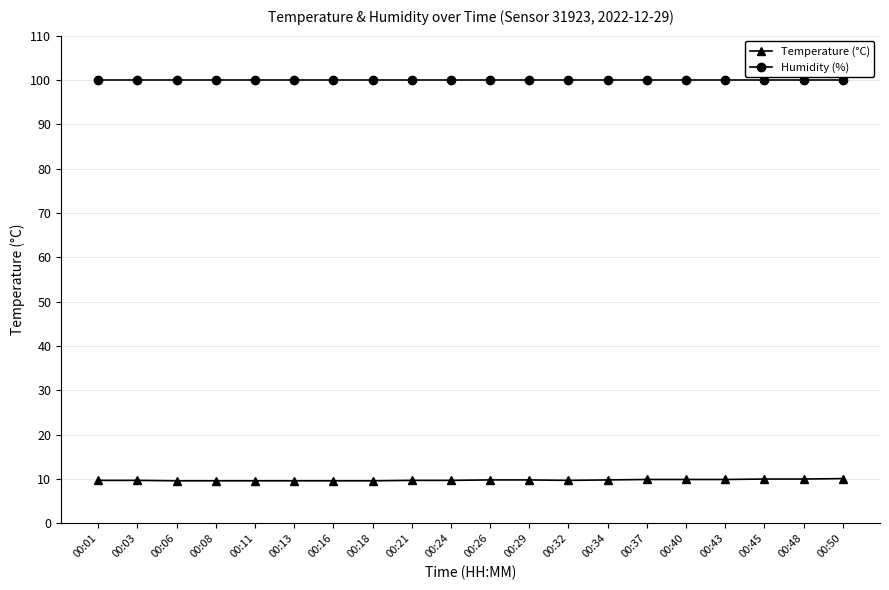

At how many categories does at least one series exceed 37?

20